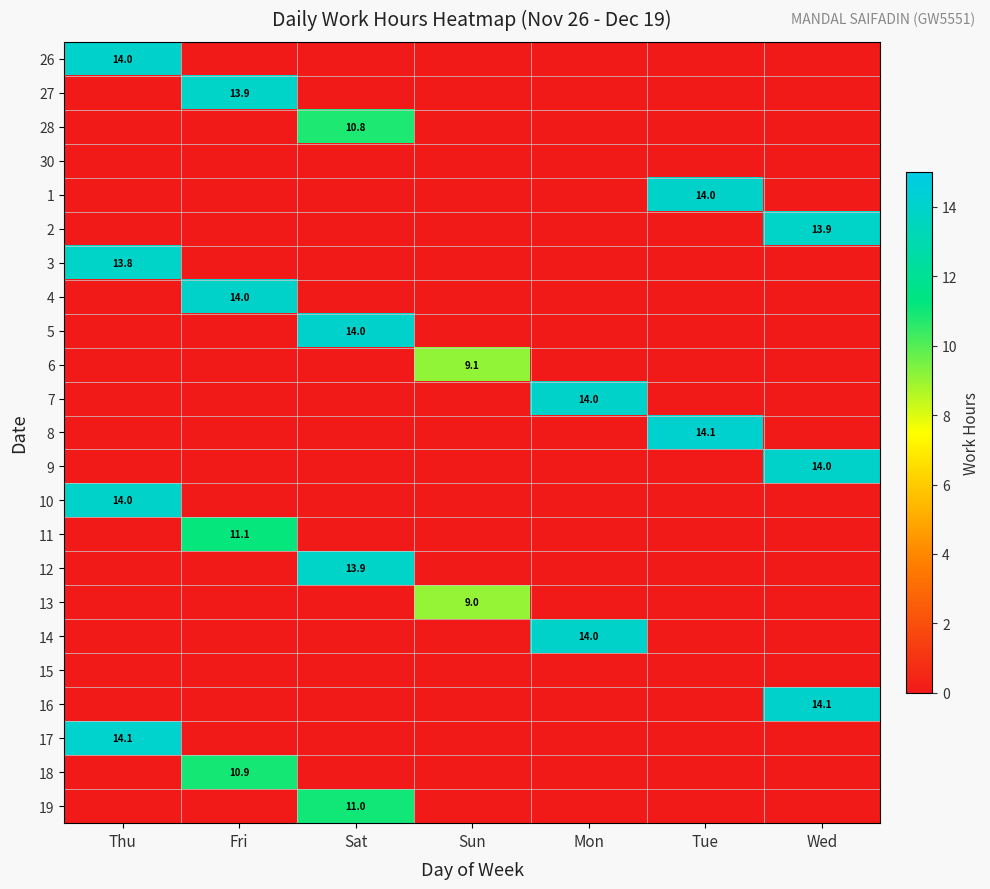

True or false: 4 has a value of 25.1 at Fri.

False